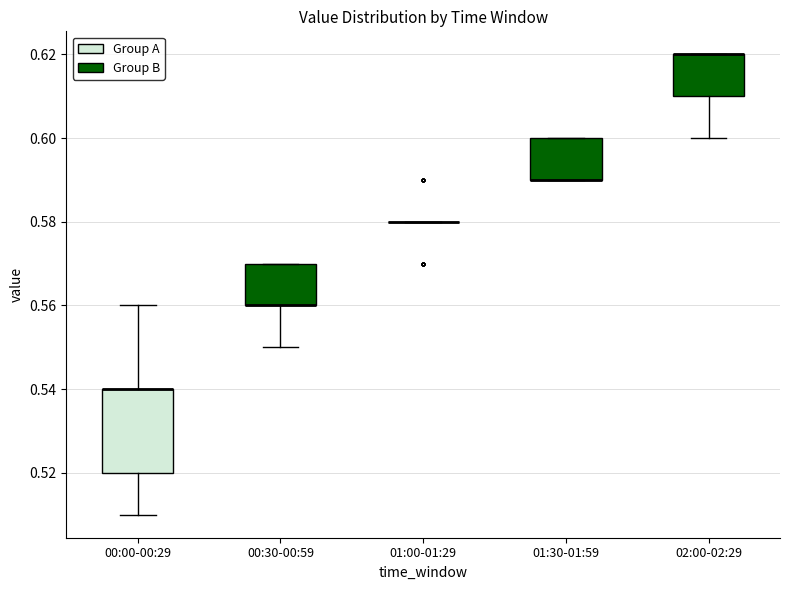

Reading left to right, transcribe this box plot: for each box, give where its median line is, the range the box spans, and where its two whiskers end, as read against the y-axis. The values are not printed on the chart, so give them approximately, as read against the axis.

00:00-00:29: median 0.54 (drawn on the box's upper edge), box 0.52 to 0.54, whiskers 0.51 to 0.56
00:30-00:59: median 0.56 (drawn on the box's lower edge), box 0.56 to 0.57, whiskers 0.55 to 0.57
01:00-01:29: box collapsed to a line at 0.58, whiskers 0.58 to 0.58
01:30-01:59: median 0.59 (drawn on the box's lower edge), box 0.59 to 0.60, whiskers 0.59 to 0.60
02:00-02:29: median 0.62 (drawn on the box's upper edge), box 0.61 to 0.62, whiskers 0.60 to 0.62